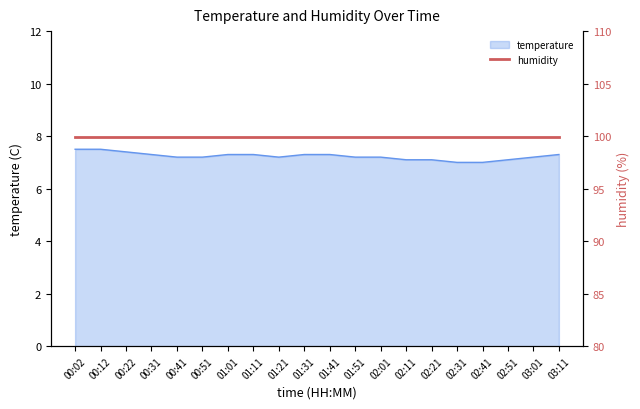

What position from the left is 02:21?

15